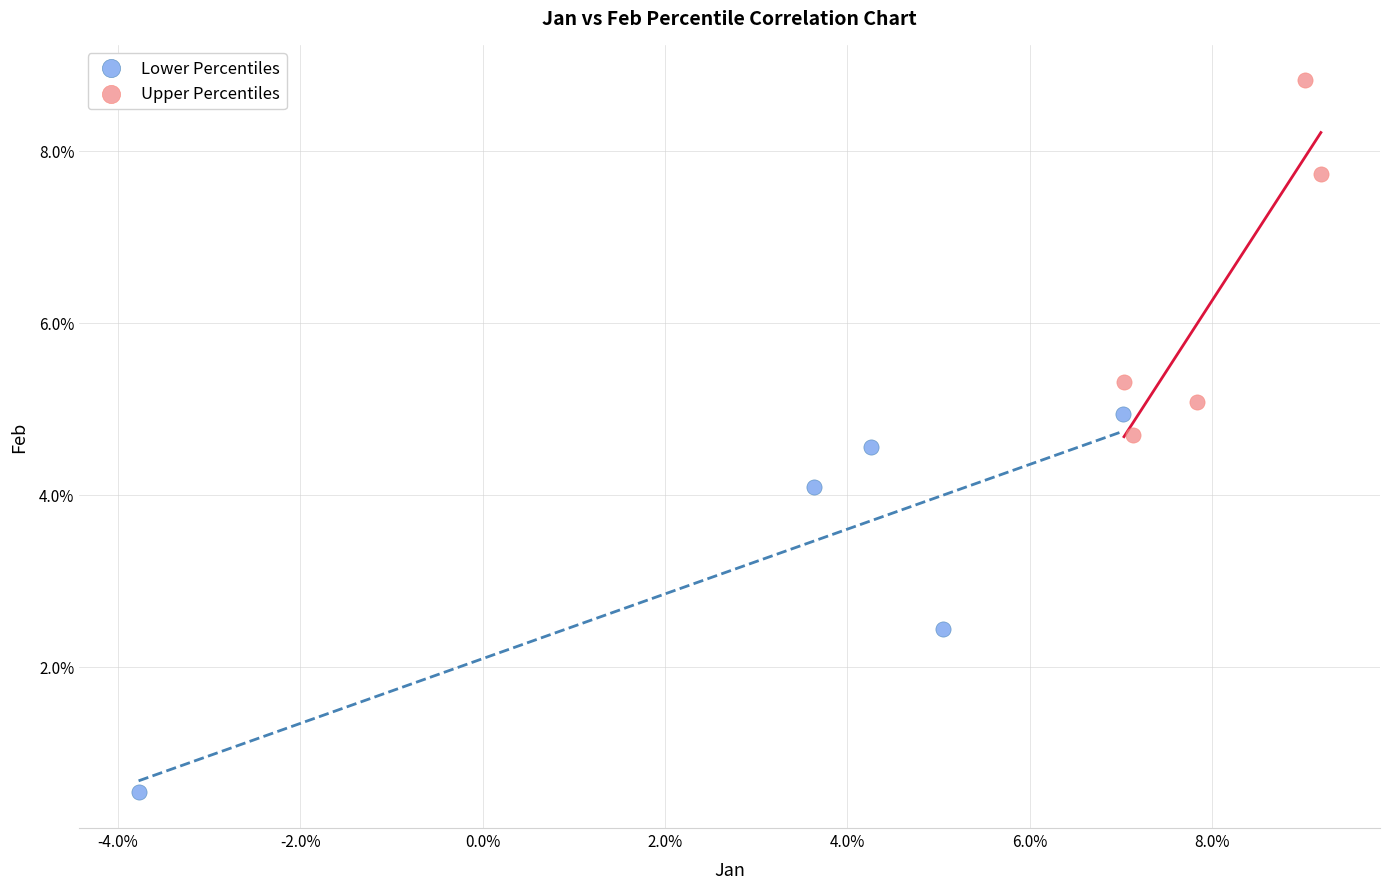

Which series contains the highest Y value?

Upper Percentiles